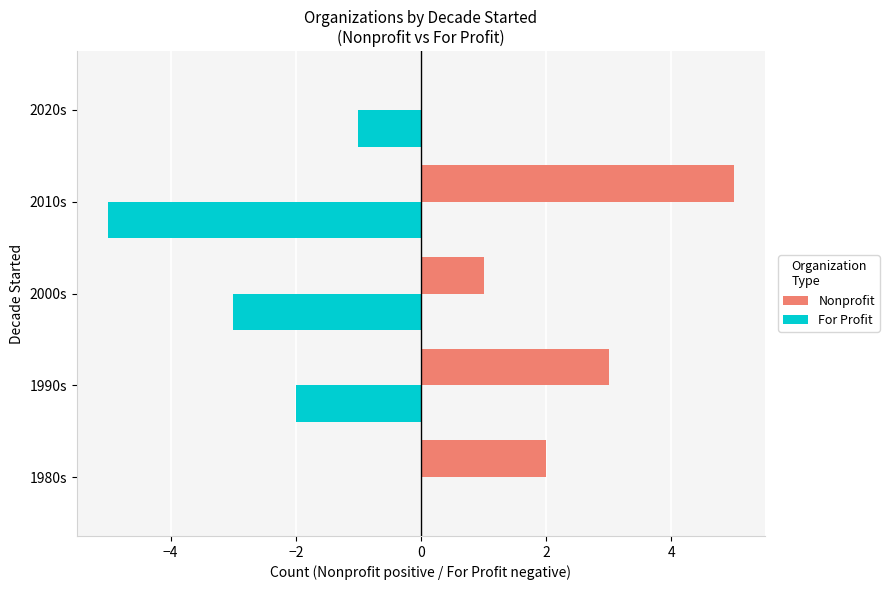

Which series changed the most between 2000s and 2020s?

For Profit